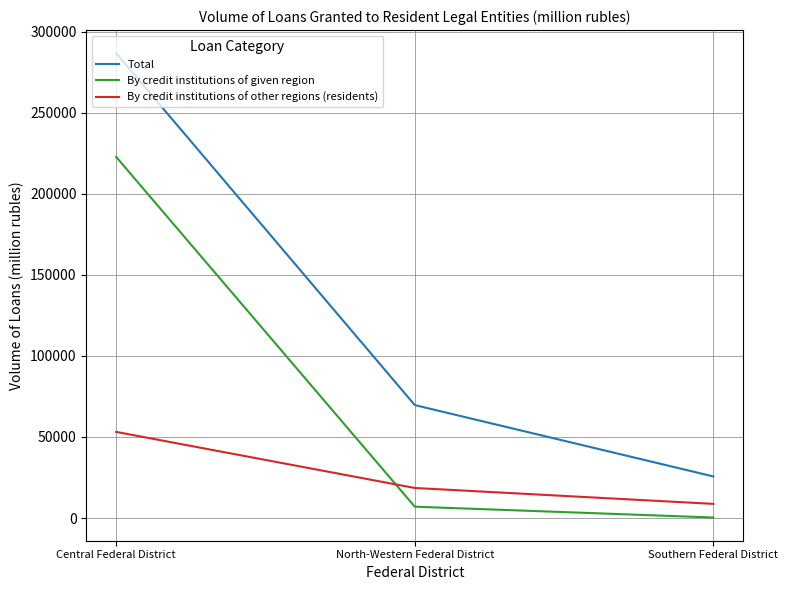

What is the highest value of the By credit institutions of other regions (residents) series?

53115